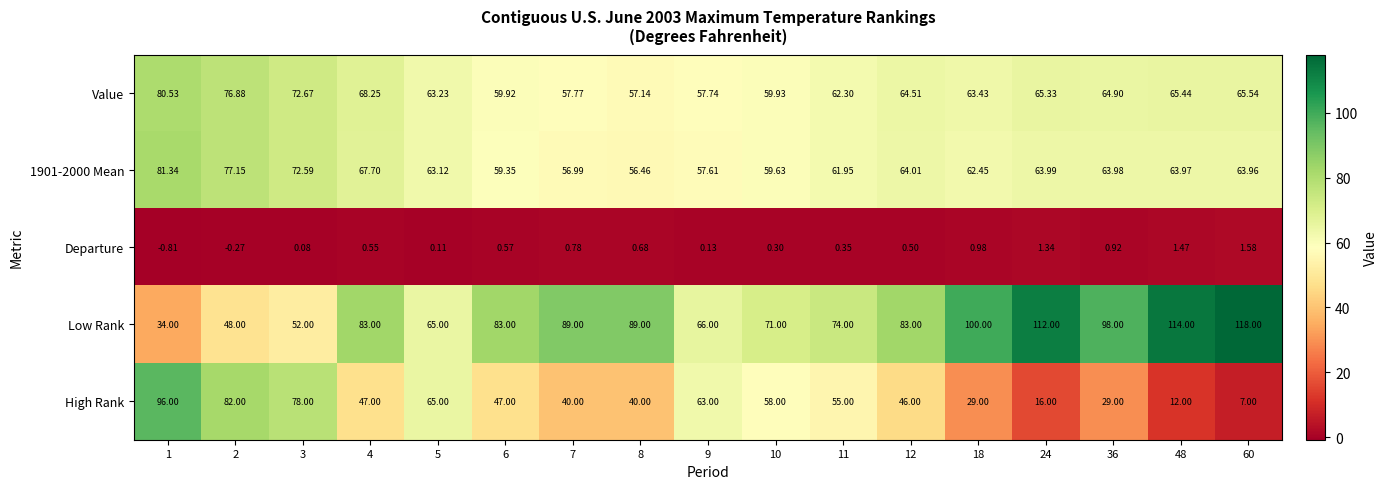

What is the total value across all series at 6?

249.8